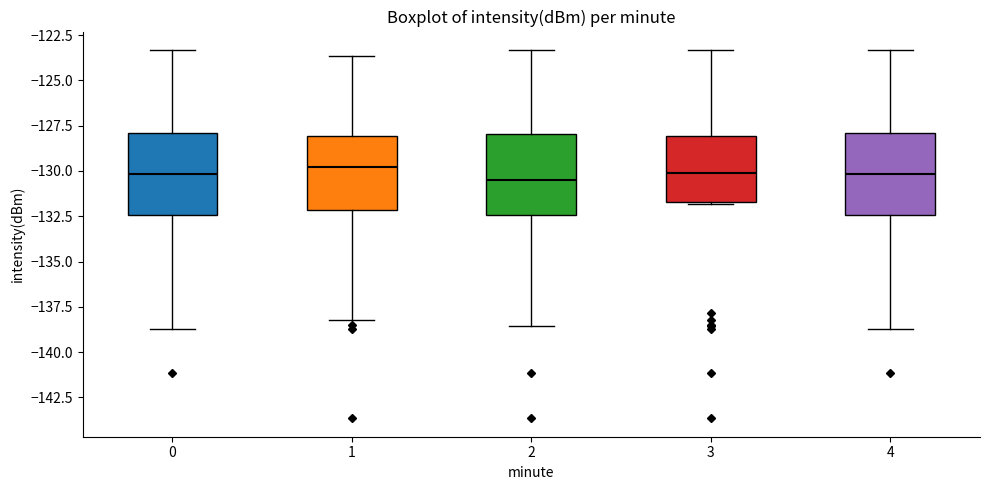

Where does the upper whisker of the box at x = 2 end on the y-axis? The values are not printed on the chart, so give them approximately, as read against the axis.

-123.5